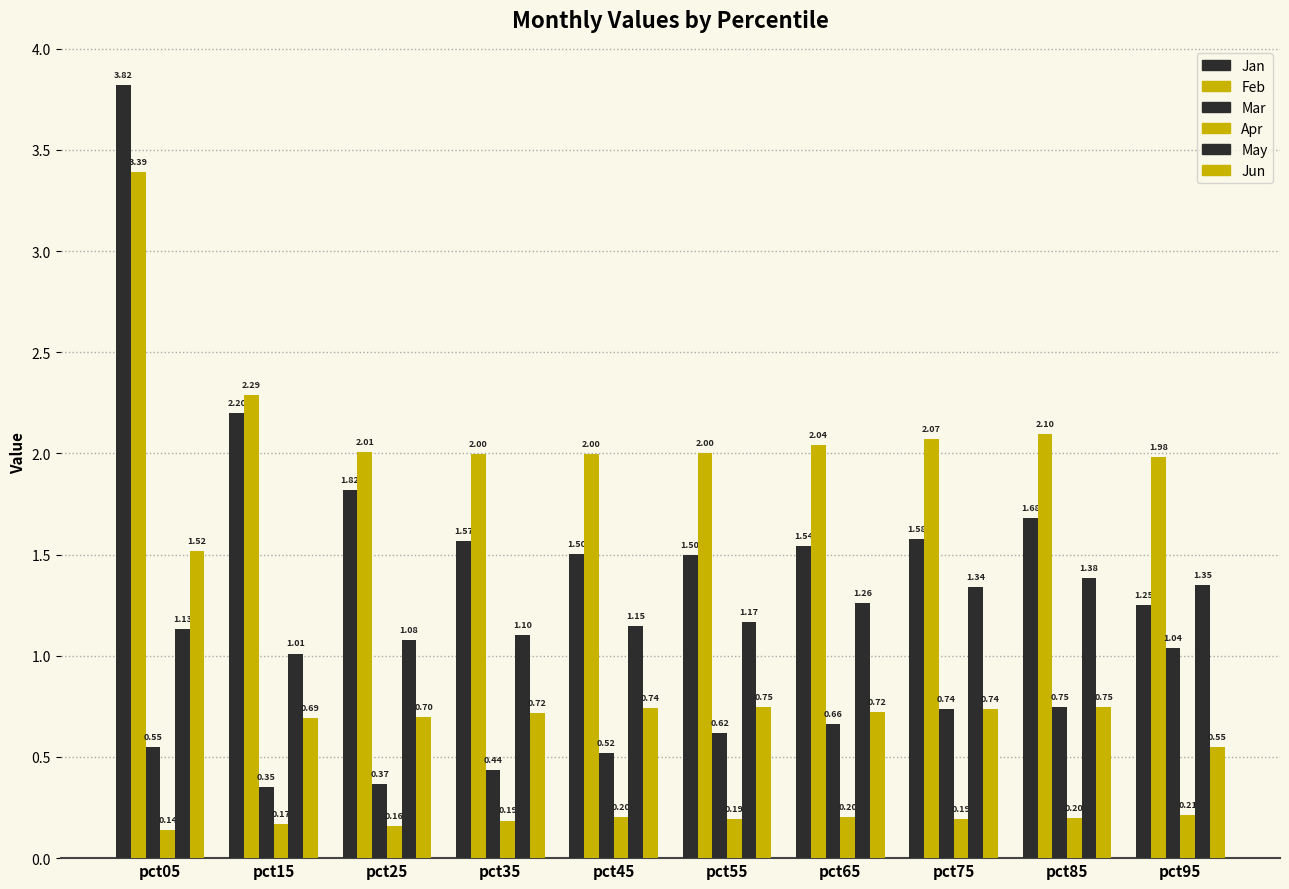

Between pct65 and pct15, which is larger?

pct15